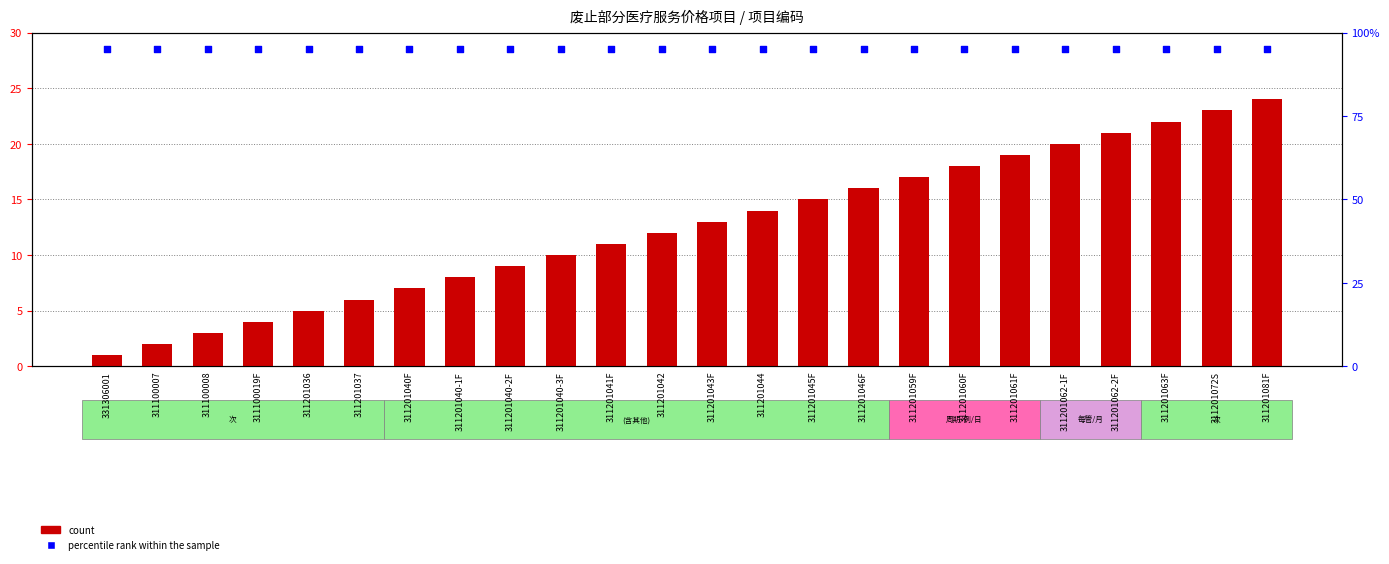

What are all the series names shown in the legend?

count, percentile rank within the sample